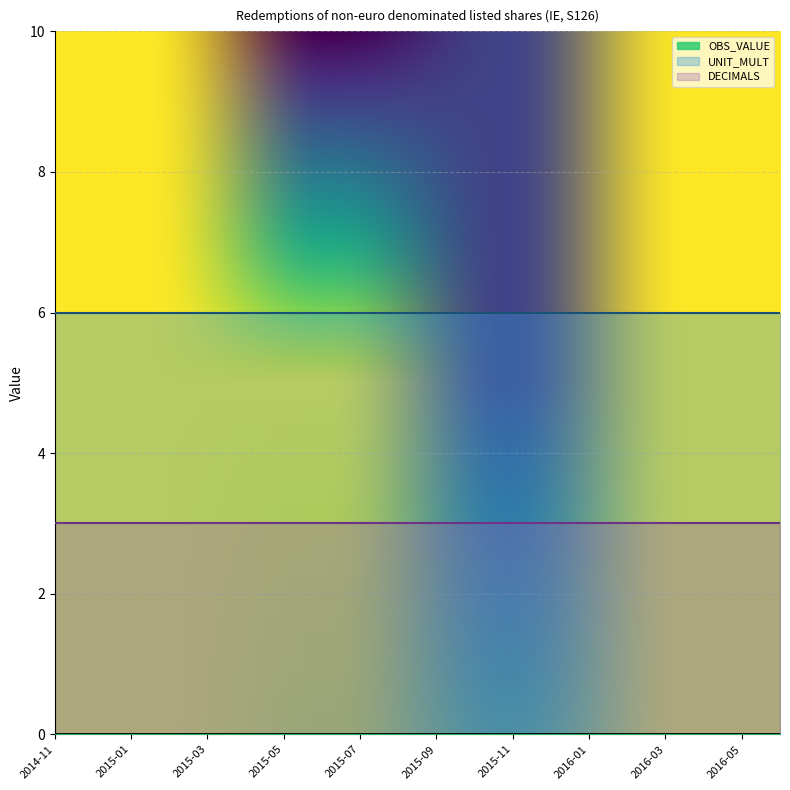

Reading left to right, extract all data points from this chart.

OBS_VALUE: 0	0	0	0	0	0	0	0	0	0	0	0	0	0	0	0	0	0	0	0
UNIT_MULT: 6	6	6	6	6	6	6	6	6	6	6	6	6	6	6	6	6	6	6	6
DECIMALS: 3	3	3	3	3	3	3	3	3	3	3	3	3	3	3	3	3	3	3	3